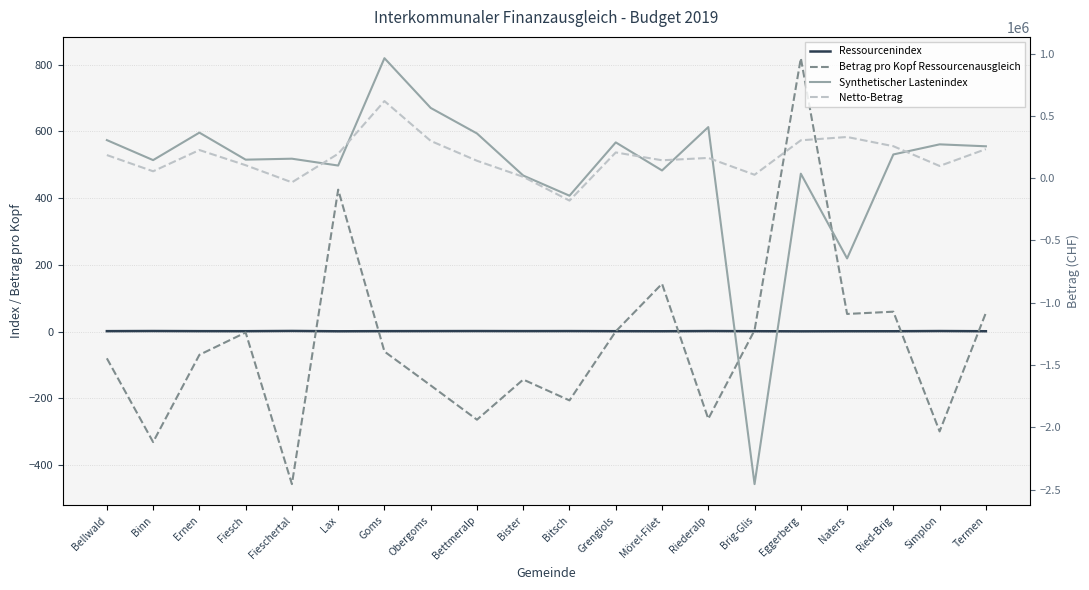

Rank the series at Obergoms from highest to lowest value.

Synthetischer Lastenindex, Netto-Betrag, Ressourcenindex, Betrag pro Kopf Ressourcenausgleich